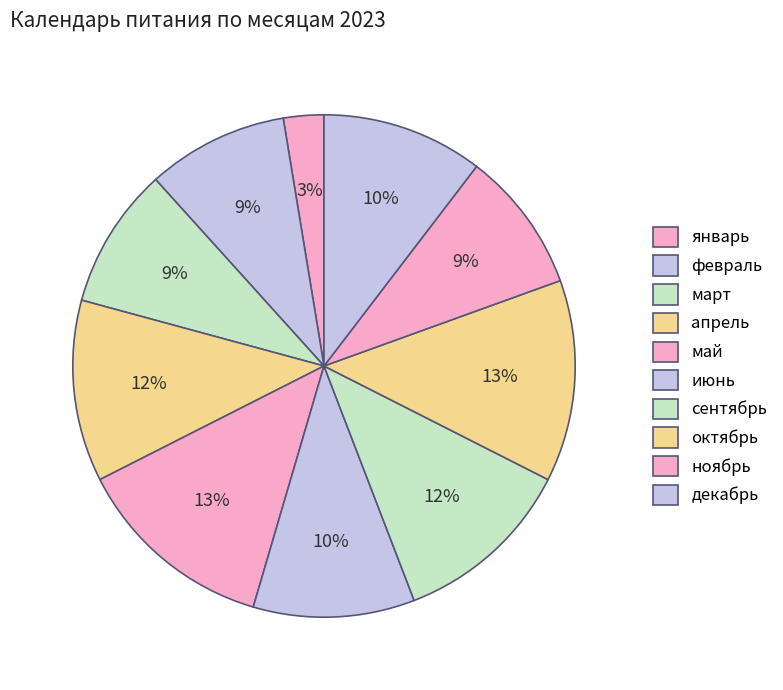

Approximately how many times larger is the value at март compared to июнь?

0.9